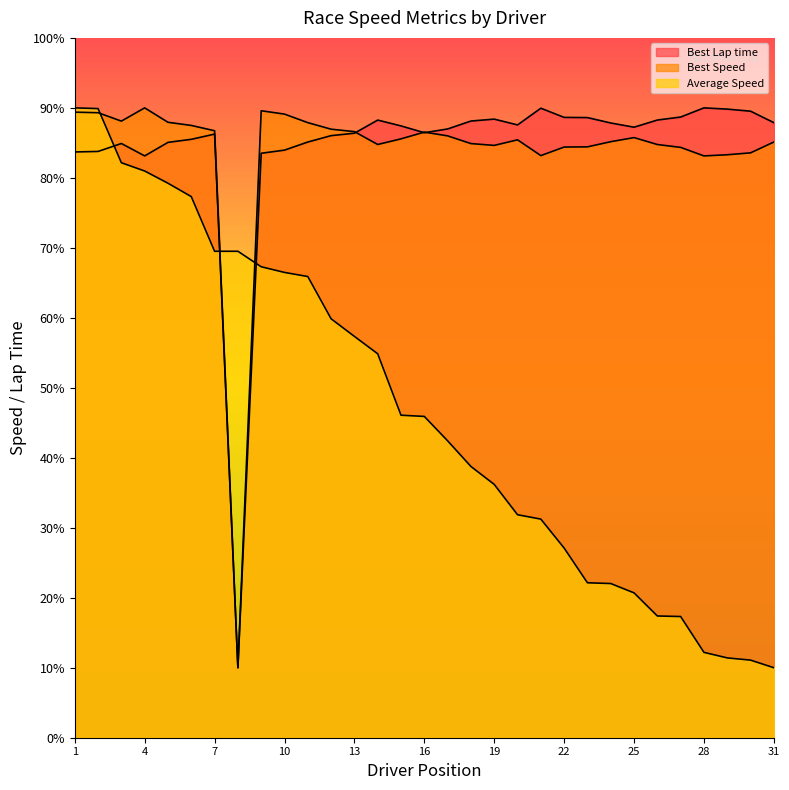

Which series has the widest spread of values?

Best Lap time